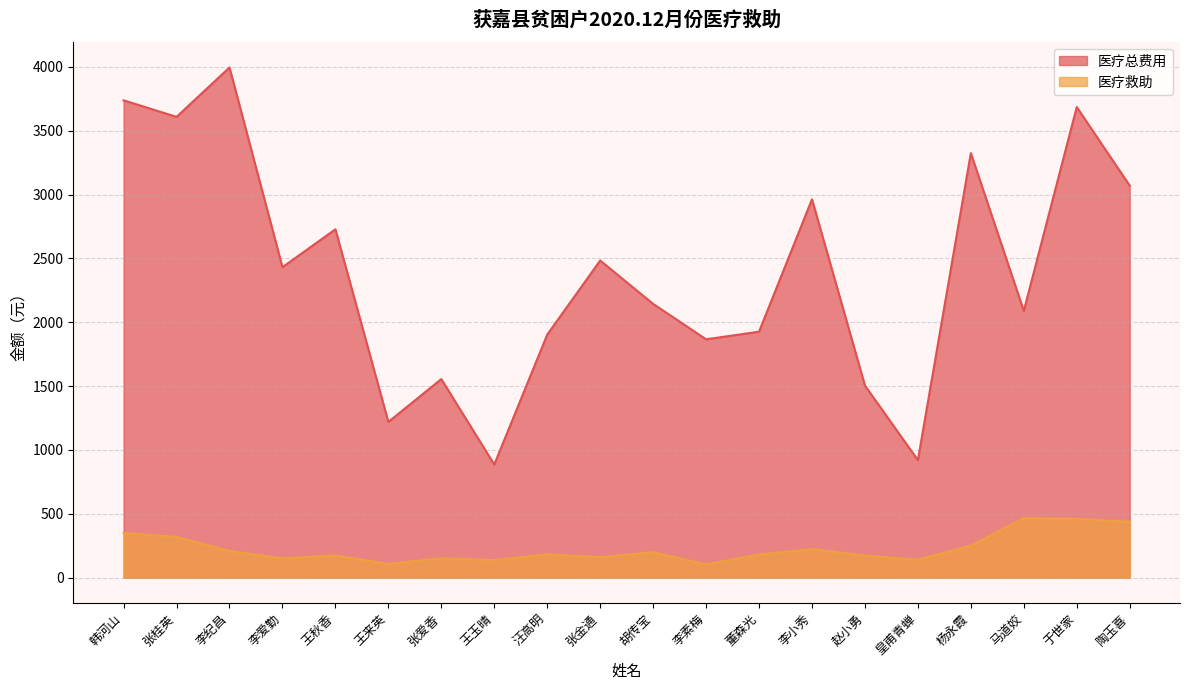

The 医疗救助 series shows 133.7 at 胡传宝. True or false?

False